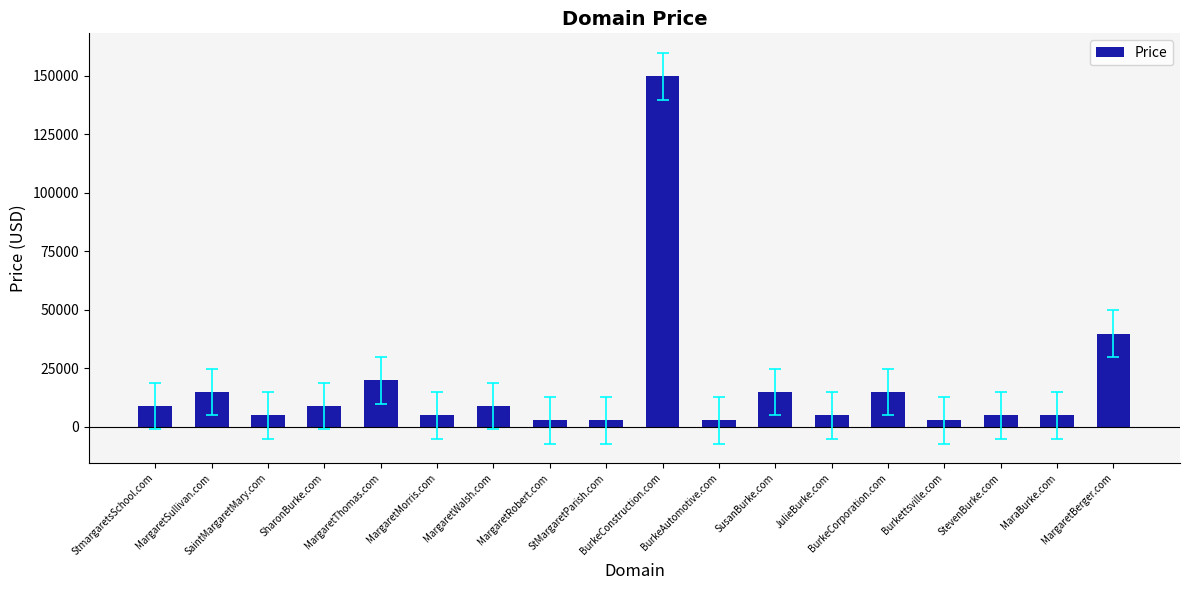

Which label corresponds to the largest value in the chart?

BurkeConstruction.com